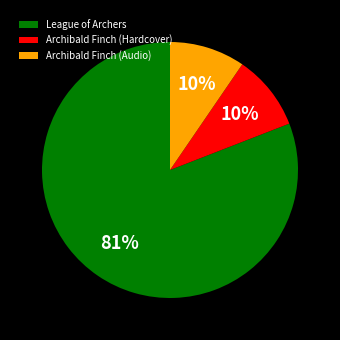

To the nearest percent, what is the average slice percentage?

33%